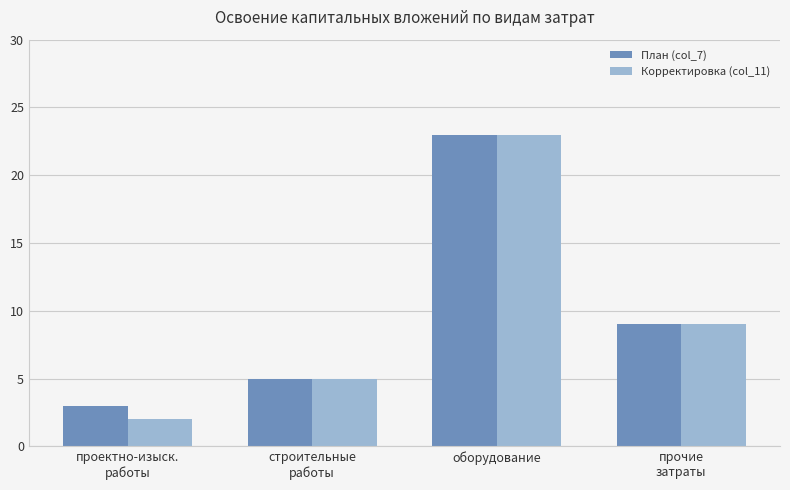

What are all the series names shown in the legend?

План (col_7), Корректировка (col_11)